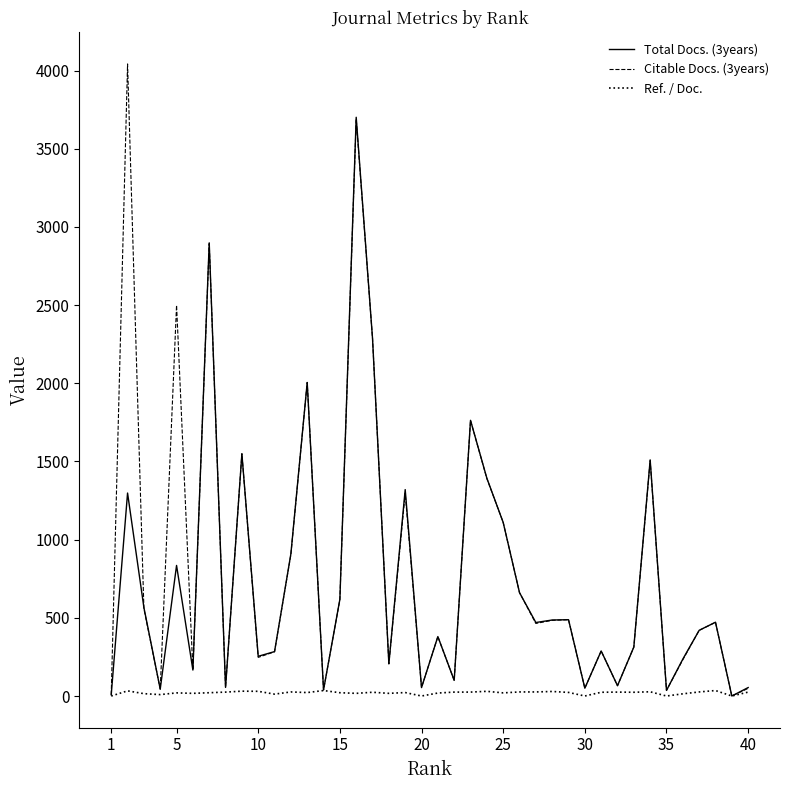

What is the maximum value shown in the chart?

4042